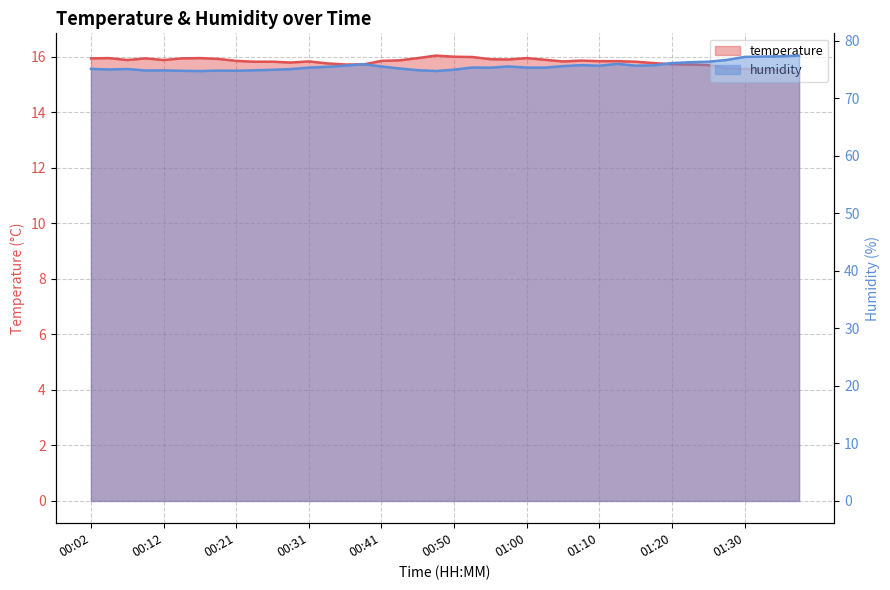

Does the chart display data point markers on the line(s)?

No